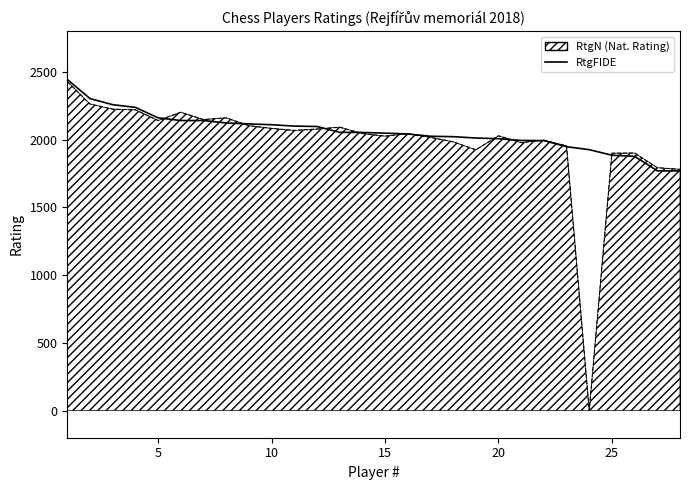

True or false: RtgN line has a value of 1156 at 13.

False